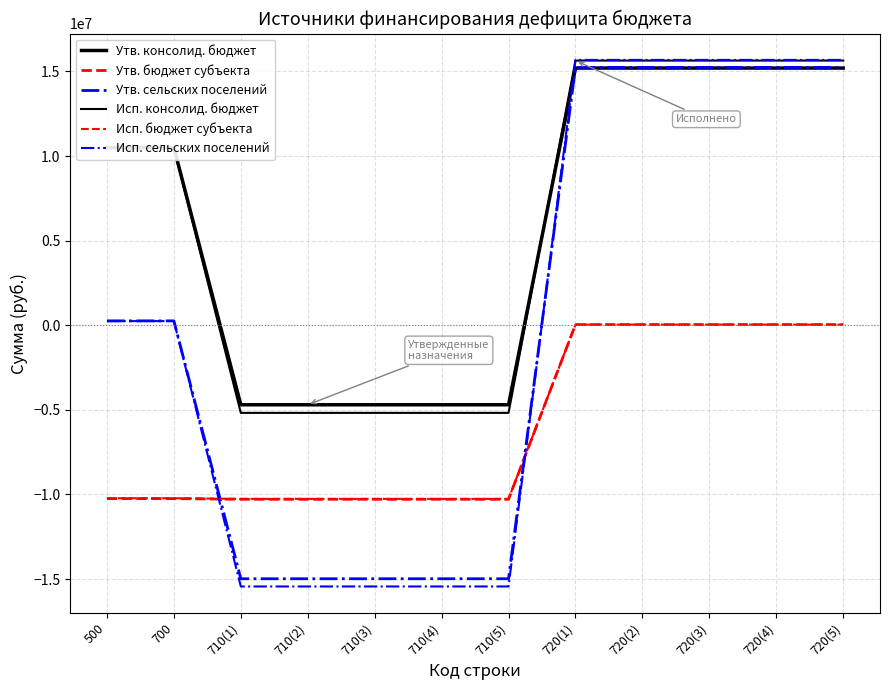

Reading left to right, what are all the values shown in this chart?

Утв. консолид. бюджет: 10505100.0	10505100.0	-4697500.0	-4697500.0	-4697500.0	-4697500.0	-4697500.0	15202600.0	15202600.0	15202600.0	15202600.0	15202600.0
Утв. бюджет субъекта: -10243500.0	-10243500.0	-10282700.0	-10282700.0	-10282700.0	-10282700.0	-10282700.0	39200.0	39200.0	39200.0	39200.0	39200.0
Утв. сельских поселений: 261600.0	261600.0	-14980200.0	-14980200.0	-14980200.0	-14980200.0	-14980200.0	15241800.0	15241800.0	15241800.0	15241800.0	15241800.0
Исп. консолид. бюджет: 10468144.8	10468144.8	-5177000.6	-5177000.6	-5177000.6	-5177000.6	-5177000.6	15645145.4	15645145.4	15645145.4	15645145.4	15645145.4
Исп. бюджет субъекта: -10220852.1	-10220852.1	-10260037.2	-10260037.2	-10260037.2	-10260037.2	-10260037.2	39185.1	39185.1	39185.1	39185.1	39185.1
Исп. сельских поселений: 247292.8	247292.8	-15437037.8	-15437037.8	-15437037.8	-15437037.8	-15437037.8	15684330.5	15684330.5	15684330.5	15684330.5	15684330.5